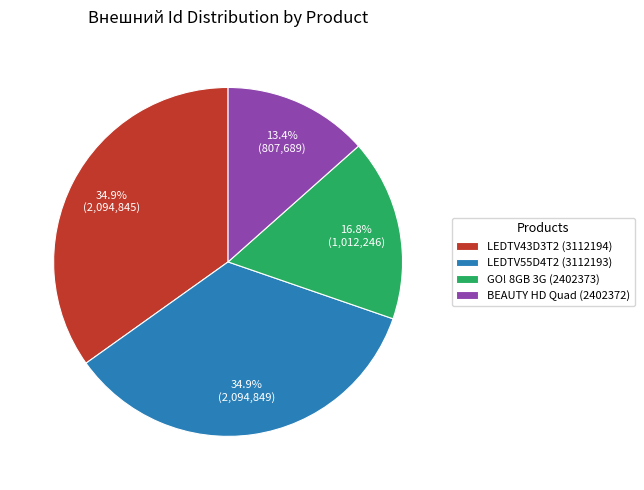

The GO! 8GB 3G (2402373) slice represents 27% of the pie. True or false?

False